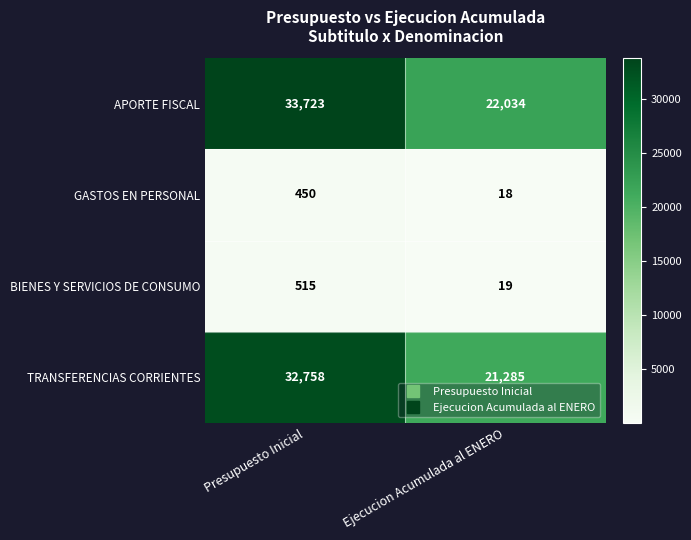

At how many categories does at least one series exceed 27145?

1